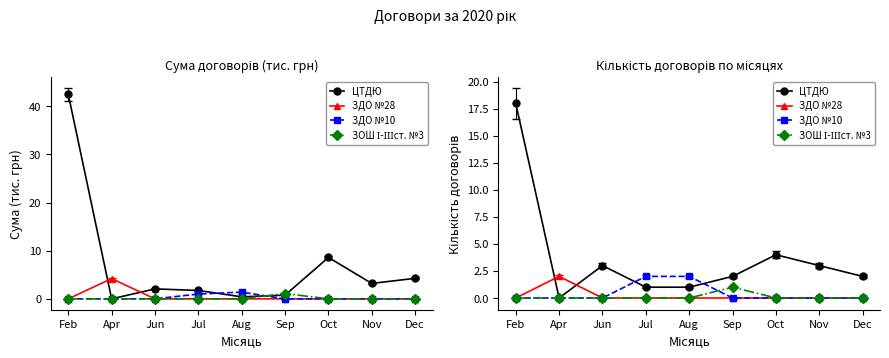

At which category does the chart reach its minimum across all series?

Apr